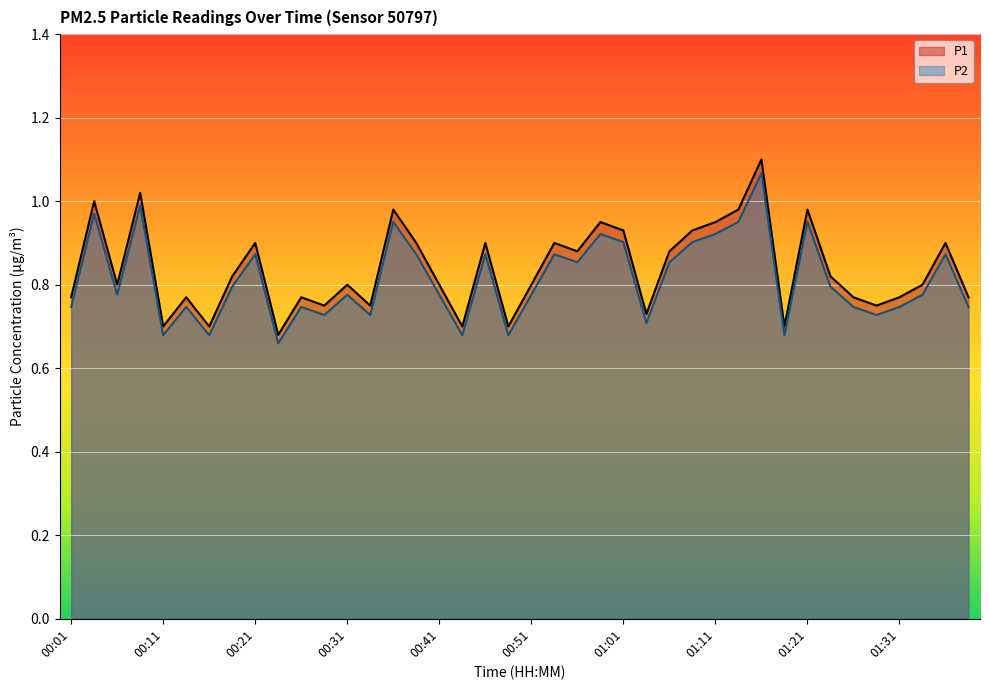

Rank the series at 00:36 from highest to lowest value.

P1, P2